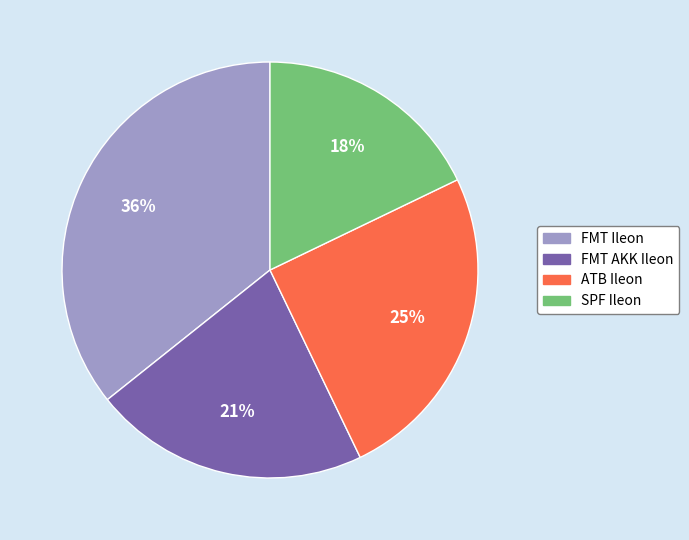

To the nearest percent, what portion does FMT AKK Ileon represent?

21%